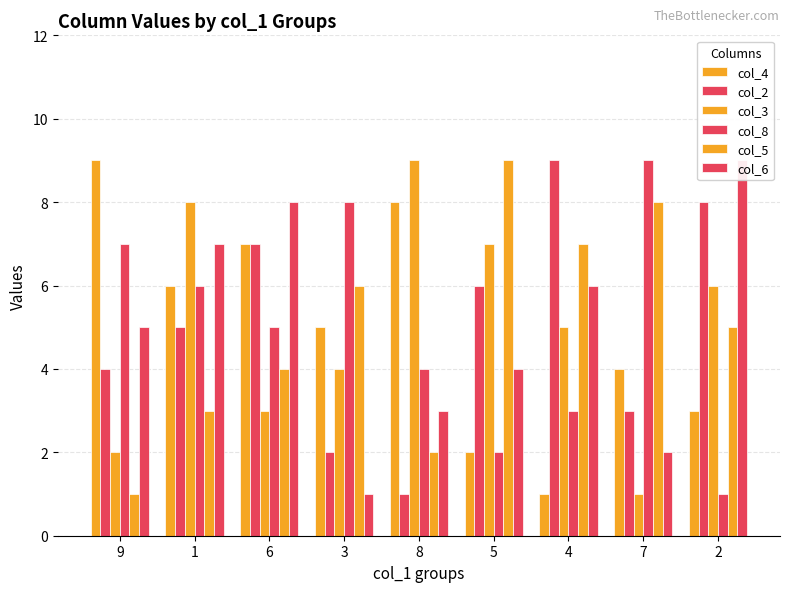

Reading left to right, transcribe all the data shown in this chart.

col_4: 9	6	7	5	8	2	1	4	3
col_2: 4	5	7	2	1	6	9	3	8
col_3: 2	8	3	4	9	7	5	1	6
col_8: 7	6	5	8	4	2	3	9	1
col_5: 1	3	4	6	2	9	7	8	5
col_6: 5	7	8	1	3	4	6	2	9